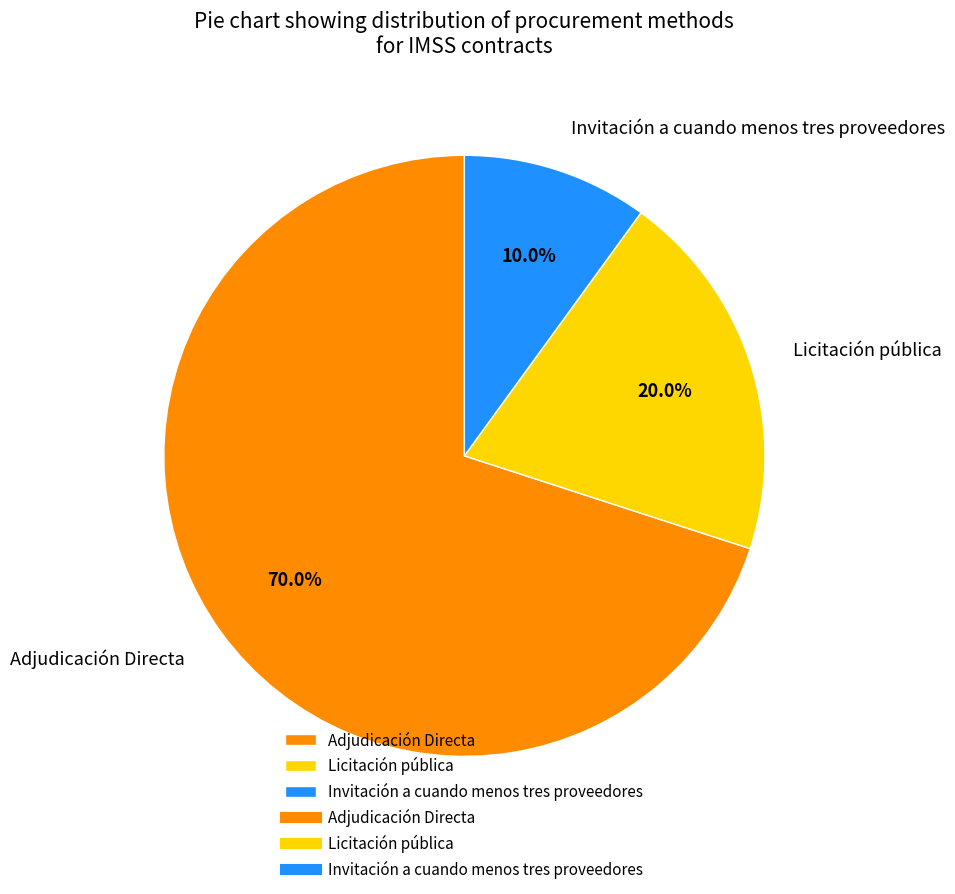

Rank the categories by value from highest to lowest.

Adjudicación Directa, Licitación pública, Invitación a cuando menos tres proveedores